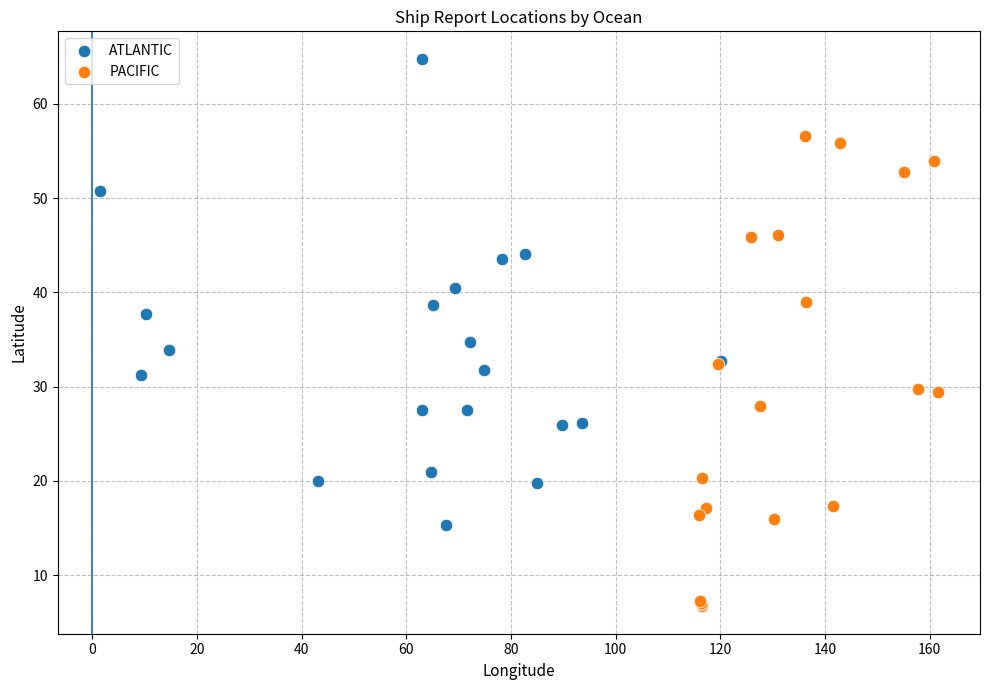

Which series reaches the minimum Y coordinate?

PACIFIC